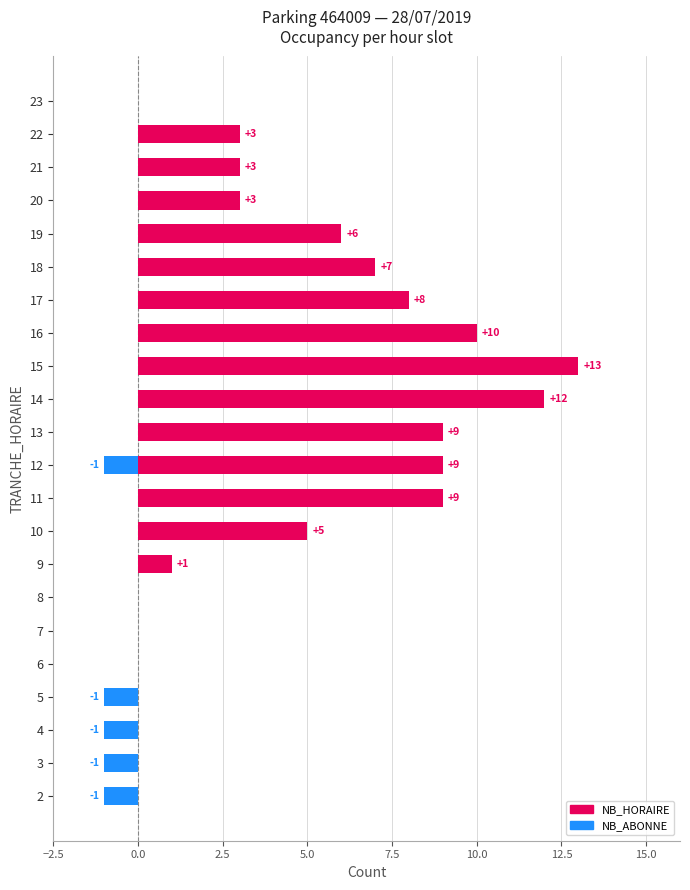

True or false: NB_ABONNE has a value of 0 at 7.

False